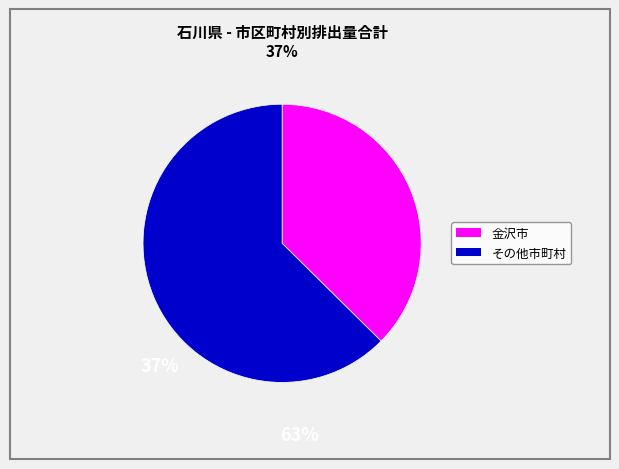

Does any single category account for the majority?

Yes